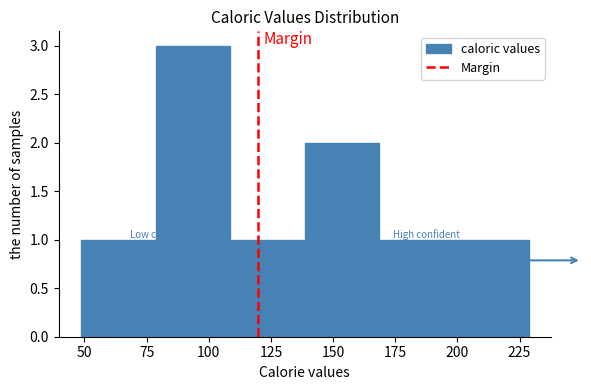

Which range on the x-axis has the tallest bar?

80 to 110